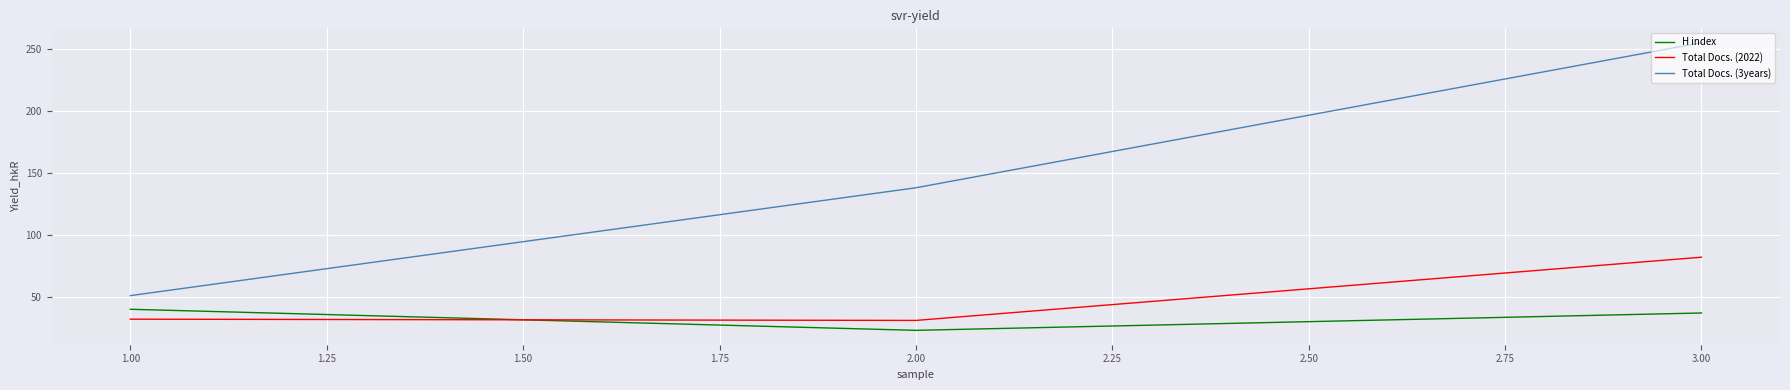

What is the difference between the maximum and minimum values in the H index series?

17